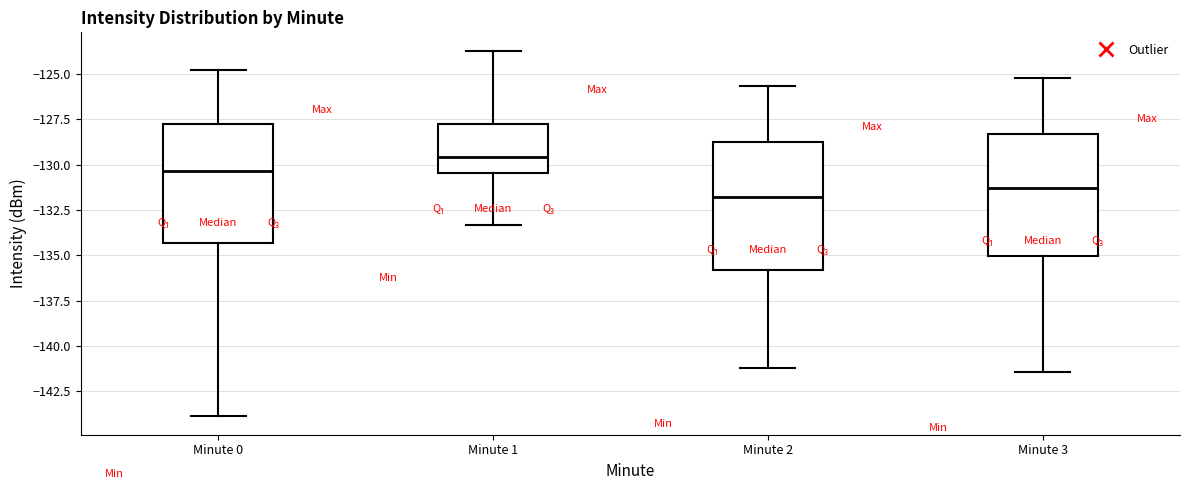

Where does the median line of the box for Minute 2 sit on the y-axis? The values are not printed on the chart, so give them approximately, as read against the axis.

-132.0